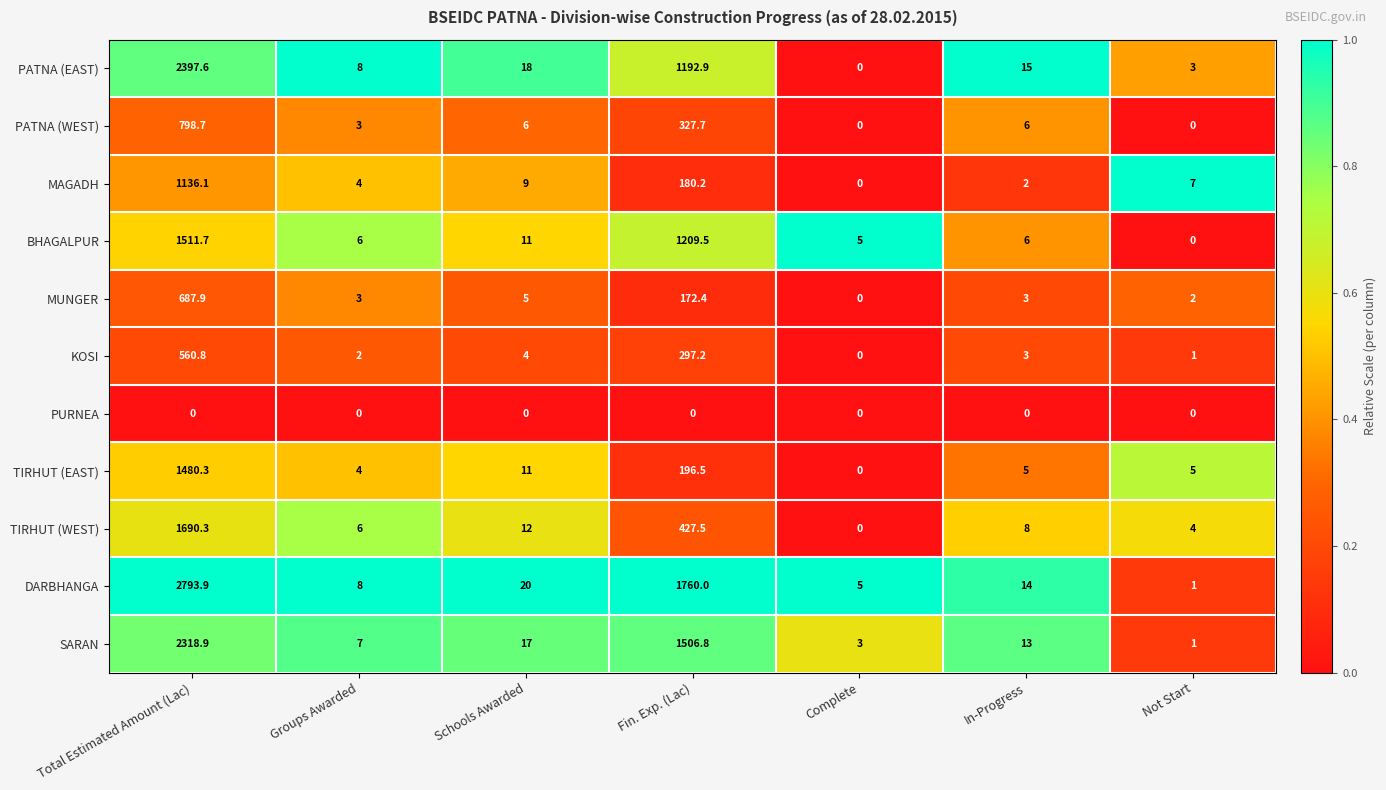

At which category is the sum across all series the highest?

Total Estimated Amount (Lac)